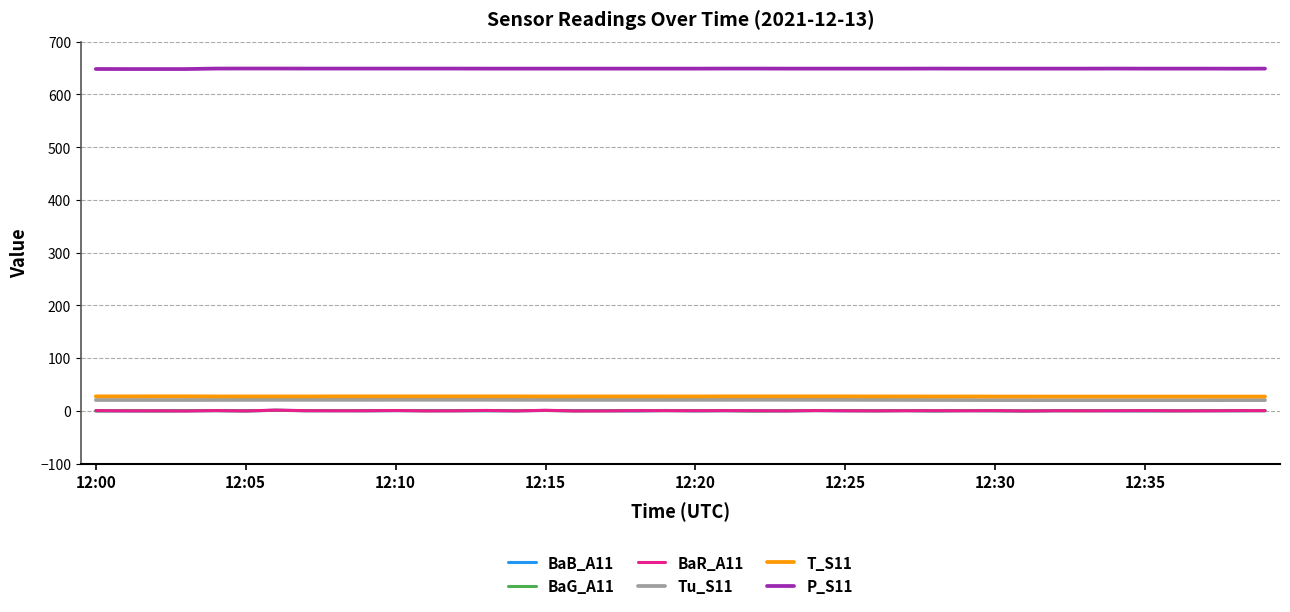

After their last crossing, which series has the higher values: BaR_A11 or BaB_A11?

BaB_A11